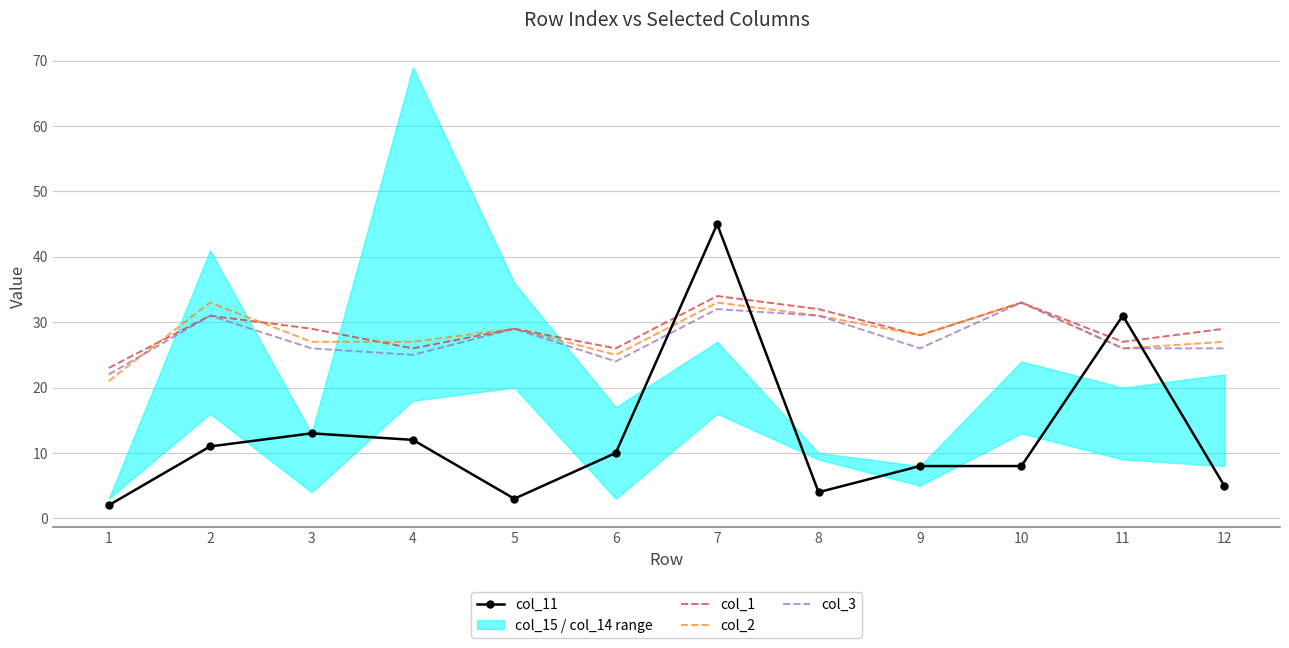

Reading left to right, list all the values displayed in this chart.

col_11: 2	11	13	12	3	10	45	4	8	8	31	5
col_1: 23	31	29	26	29	26	34	32	28	33	27	29
col_2: 21	33	27	27	29	25	33	31	28	33	26	27
col_3: 22	31	26	25	29	24	32	31	26	33	26	26